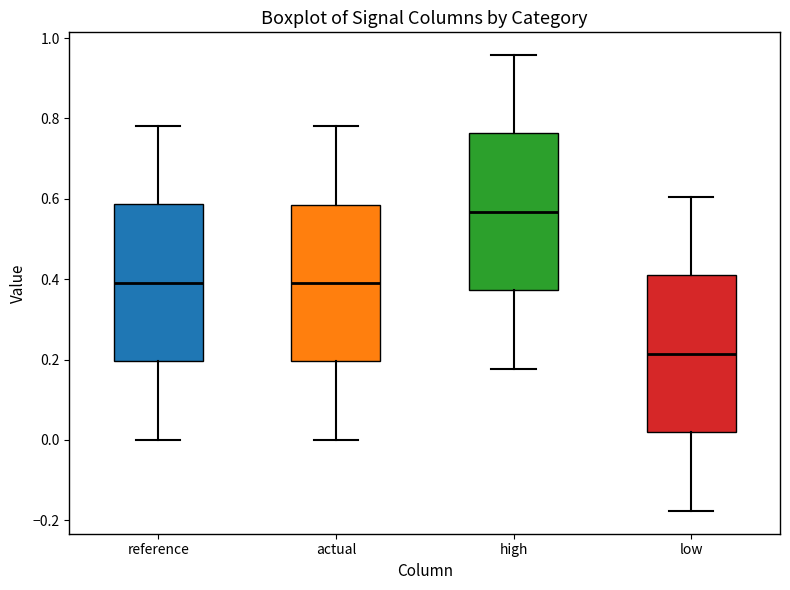

Reading left to right, read every box against the y-axis: the position of its median line, the range the box covers, and the ends of its whiskers. The values are not printed on the chart, so give them approximately, as read against the axis.

reference: median 0.40, box 0.20 to 0.58, whiskers 0.00 to 0.78
actual: median 0.40, box 0.20 to 0.58, whiskers 0.00 to 0.78
high: median 0.56, box 0.38 to 0.76, whiskers 0.18 to 0.96
low: median 0.22, box 0.02 to 0.40, whiskers -0.18 to 0.60